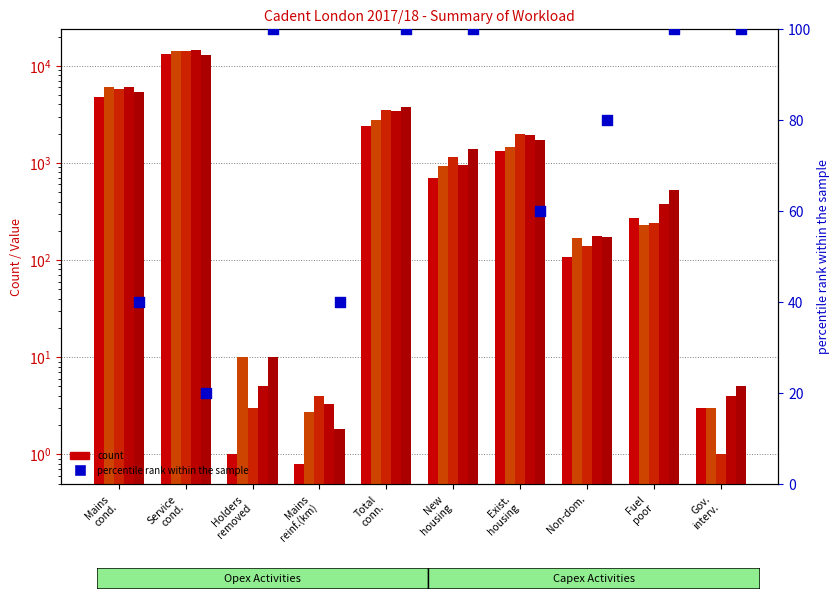

What is the ratio of the value at Gov.
interv. to the value at Mains
reinf.(km)?

2.5